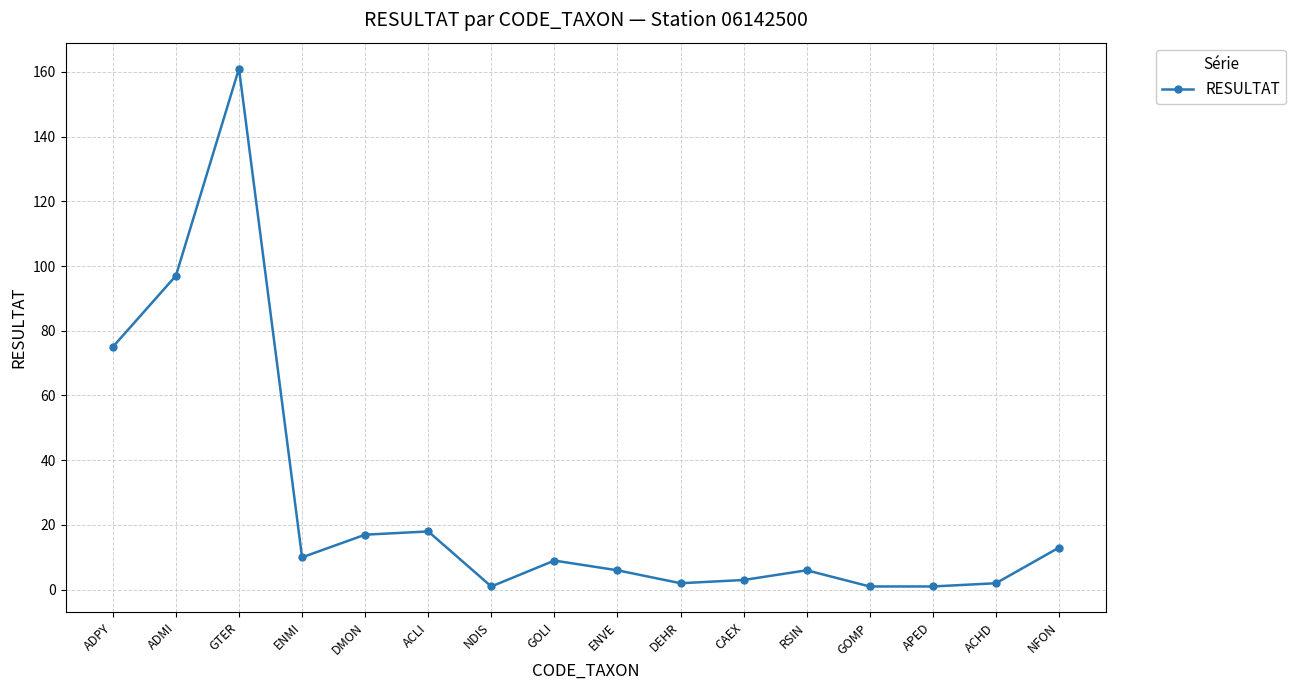

Which label corresponds to the largest value in the chart?

GTER